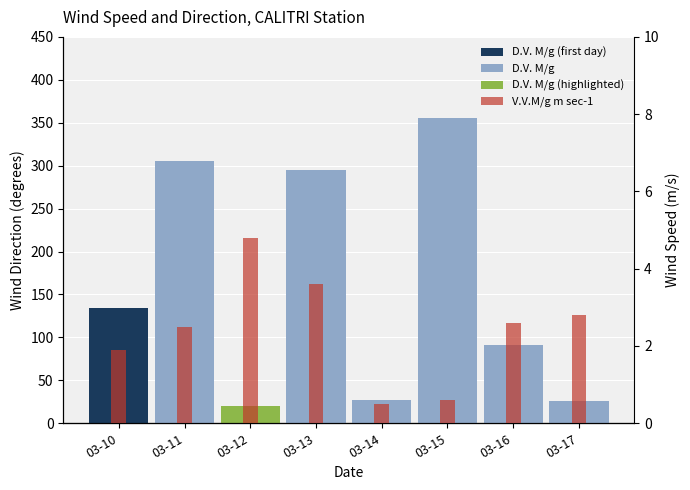

What is the total value across all series at 03-12?

24.8